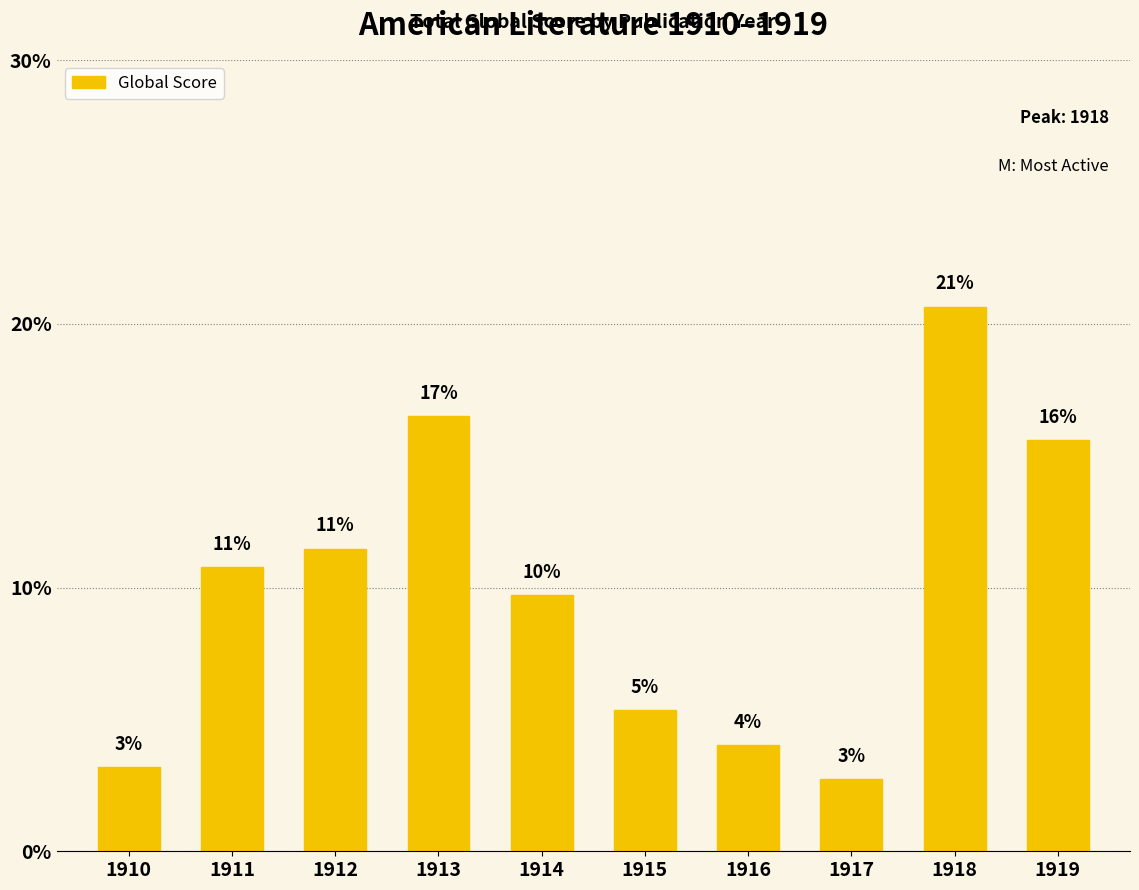

How many bars are there in total?

10